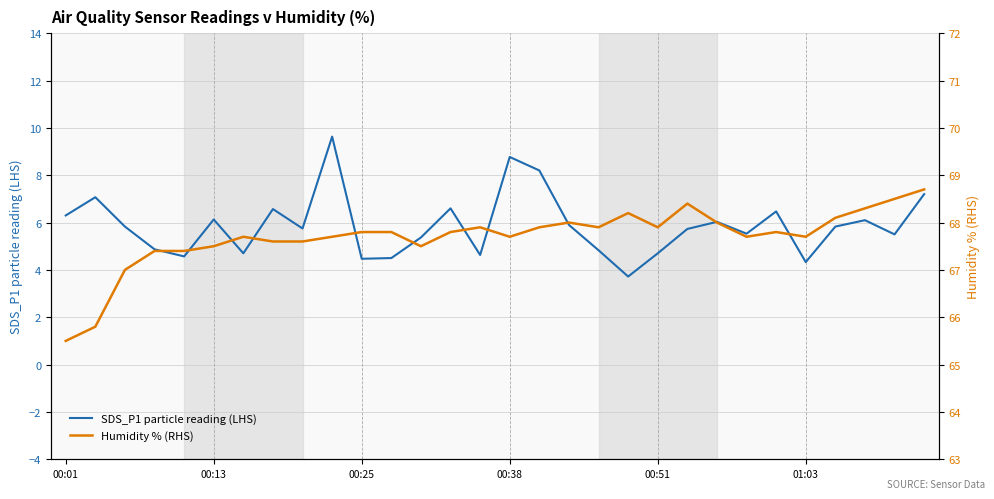

What is the lowest value of the SDS_P1 particle reading (LHS) series?

3.7